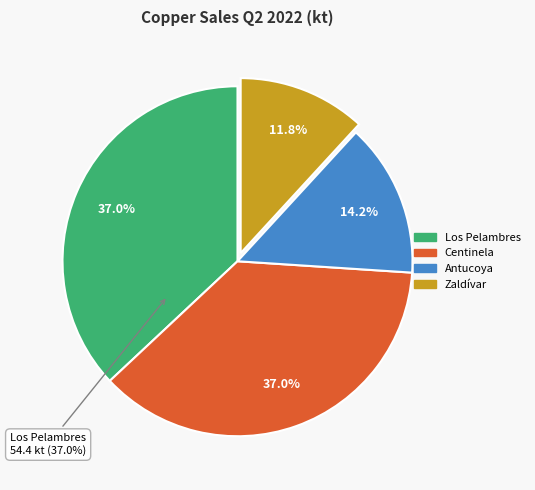

True or false: Antucoya accounts for 24% of the total.

False